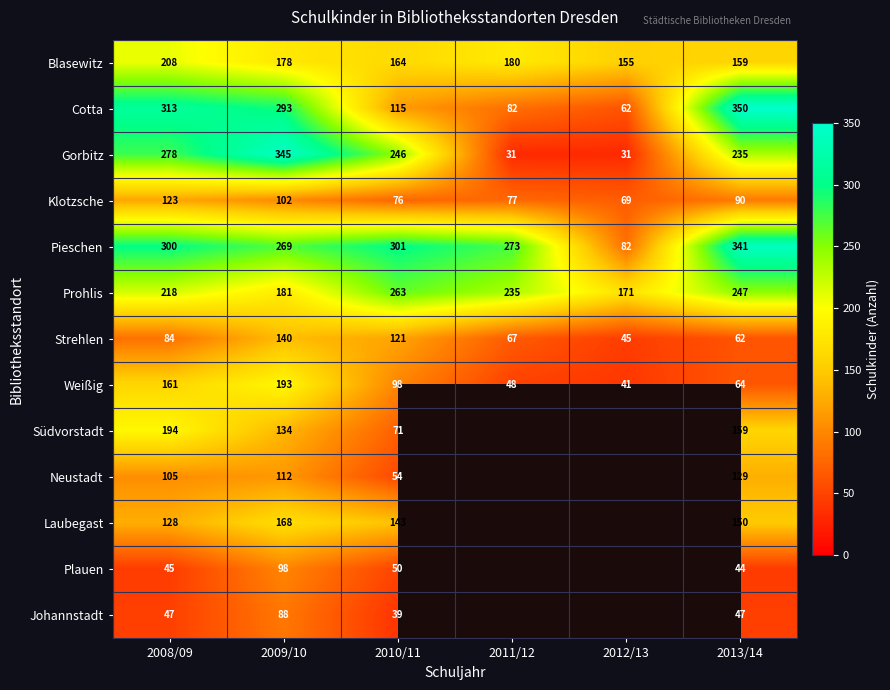

Which series changed the most between 2009/10 and 2010/11?

Cotta